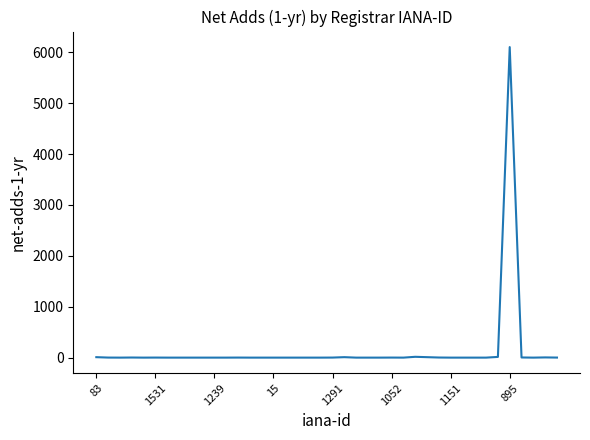

What is the greatest value displayed?

6103